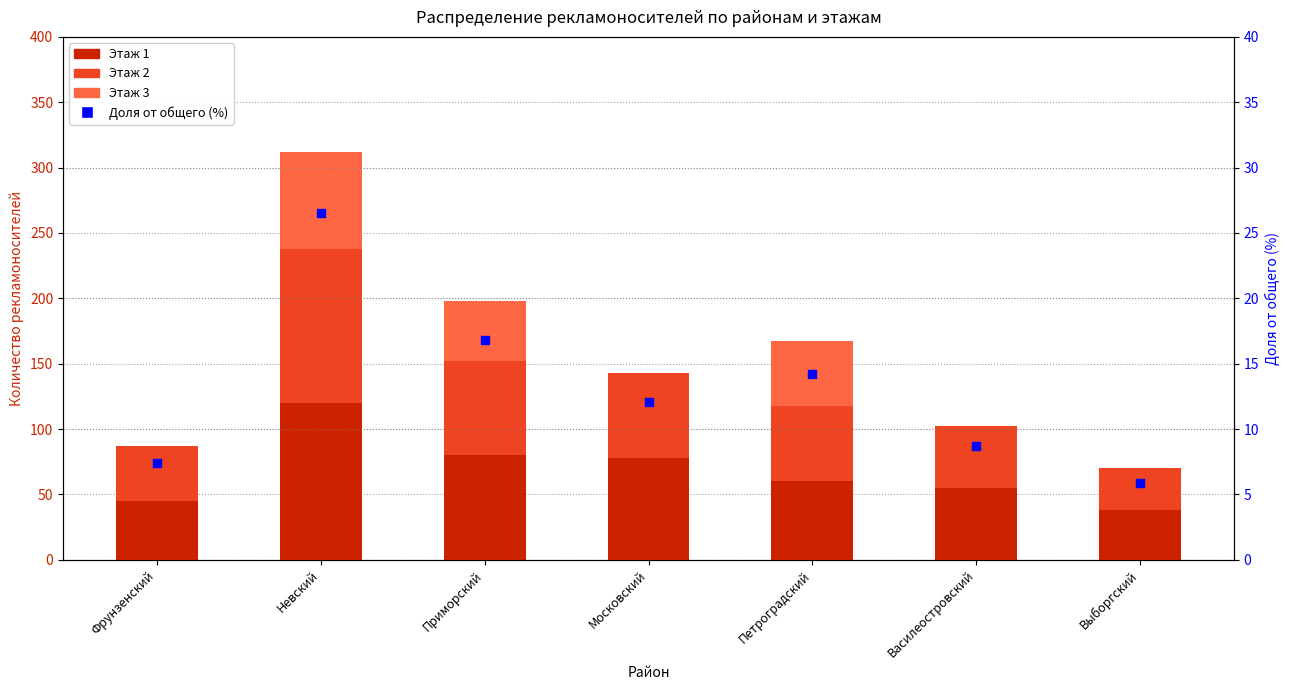

What are all the series names shown in the legend?

Этаж 1, Этаж 2, Этаж 3, Доля от общего (%)